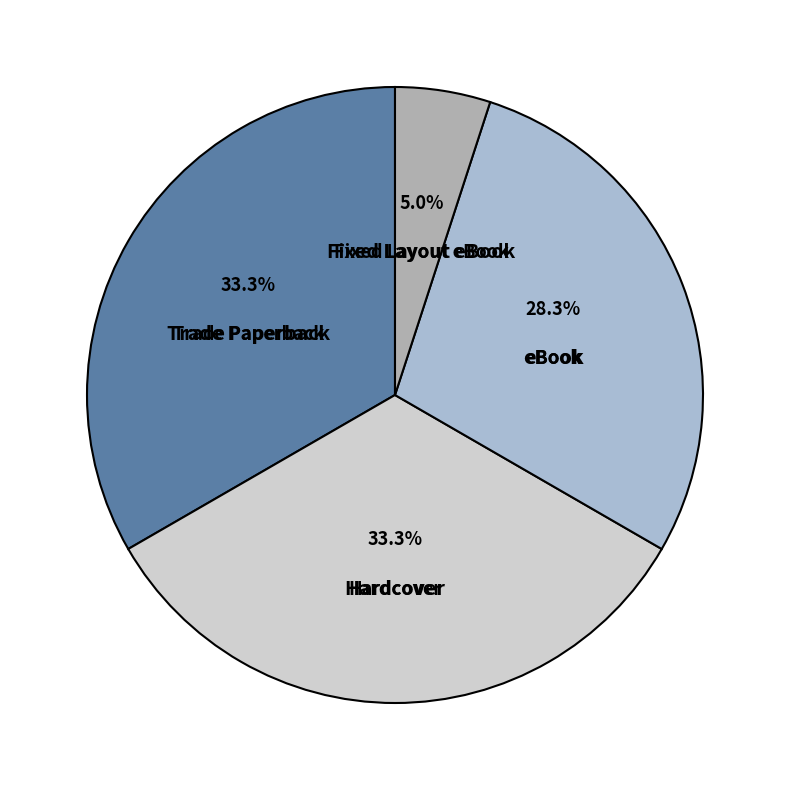

Which has a higher value, Hardcover or eBook?

Hardcover